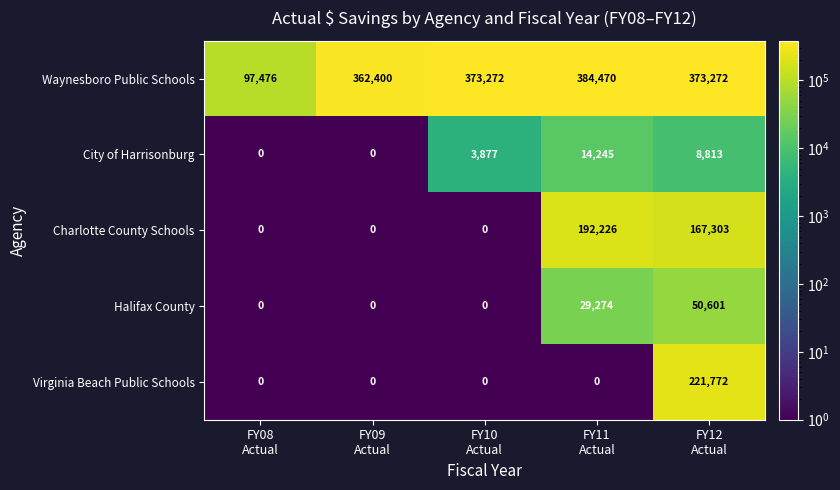

List the series in order of their peak value, lowest first.

City of Harrisonburg, Halifax County, Charlotte County Schools, Virginia Beach Public Schools, Waynesboro Public Schools